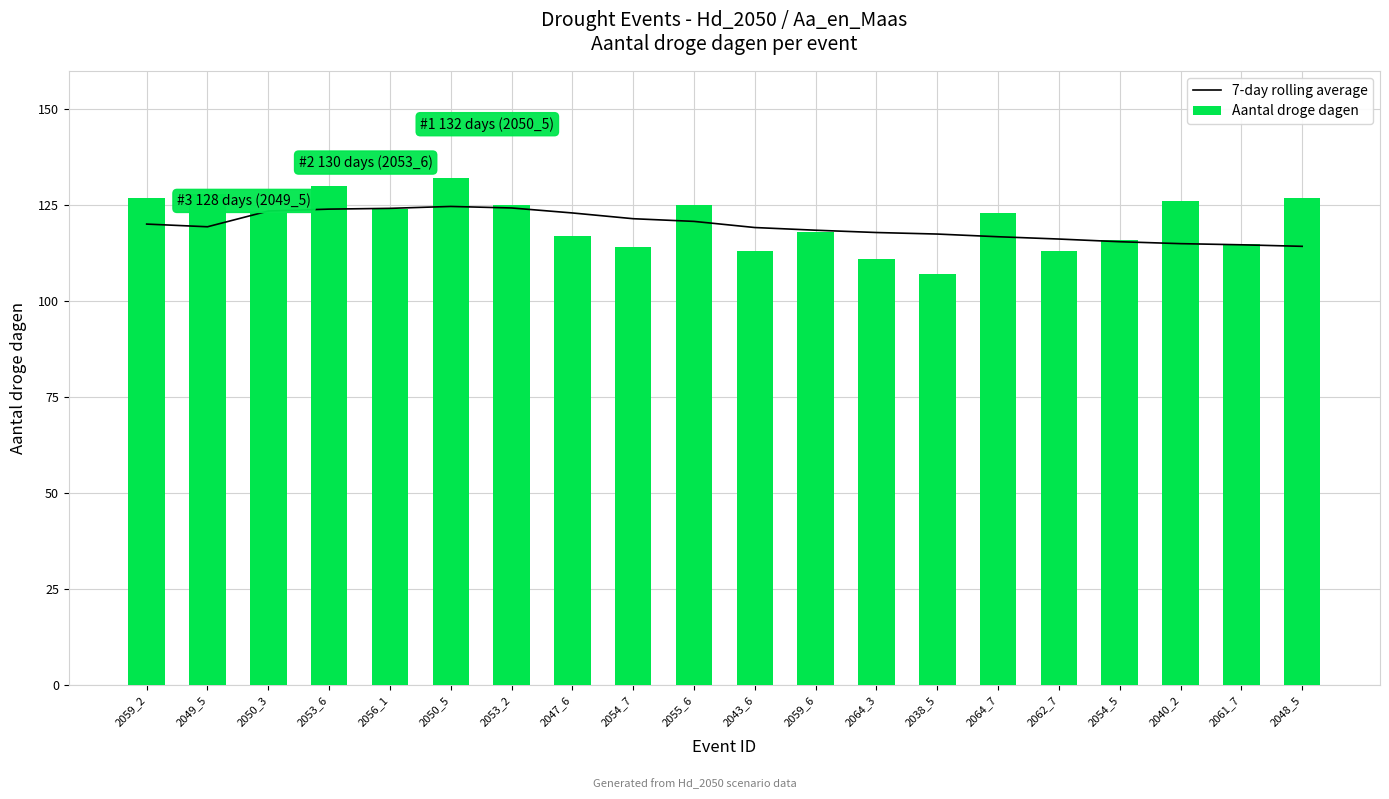

Where is 7-day rolling average nearest to the value 119?

2043_6